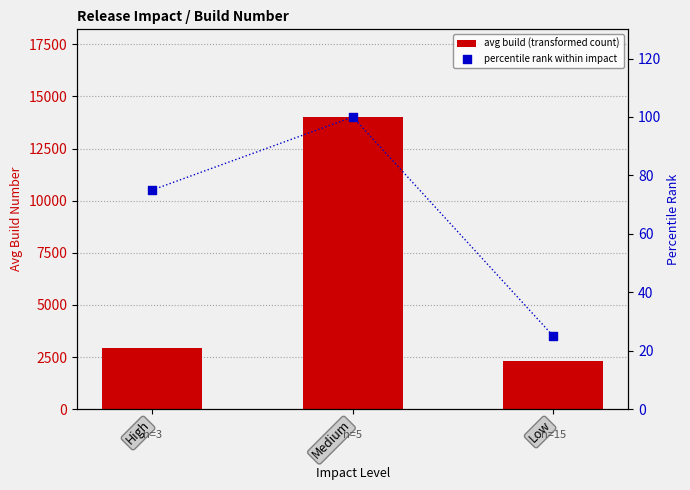

Which series has the largest total across all categories?

avg build (transformed count)